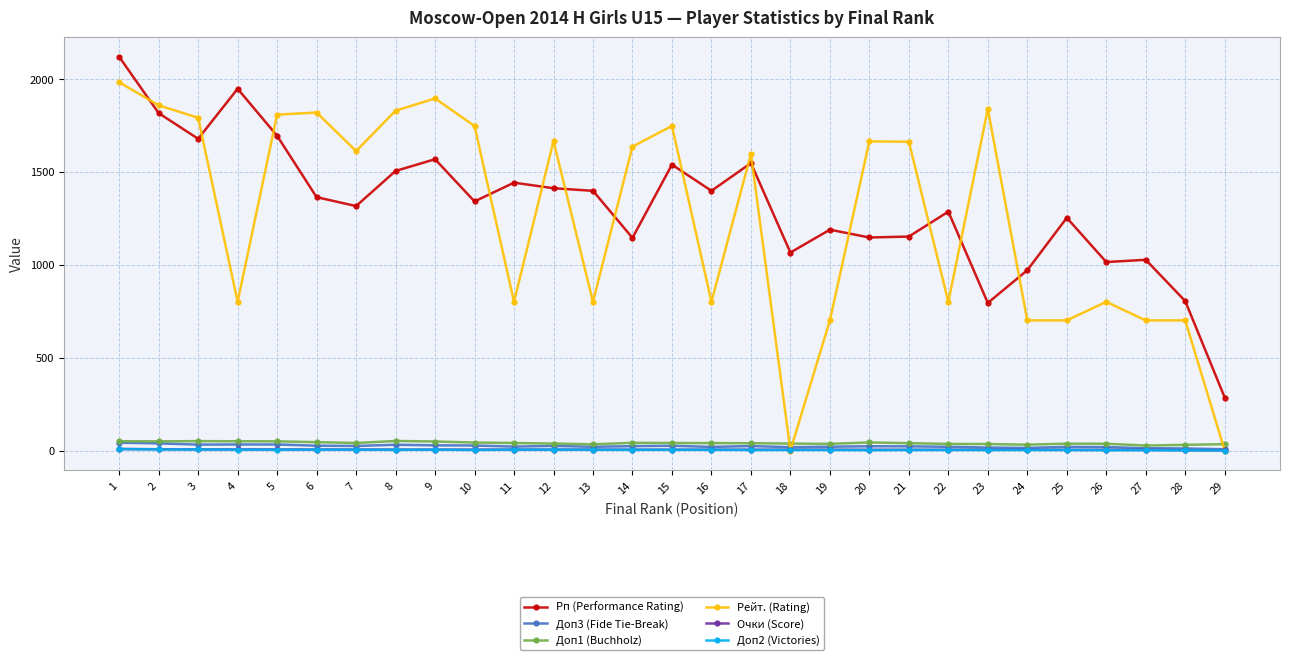

Where is the first local maximum for Рп (Performance Rating)?

4